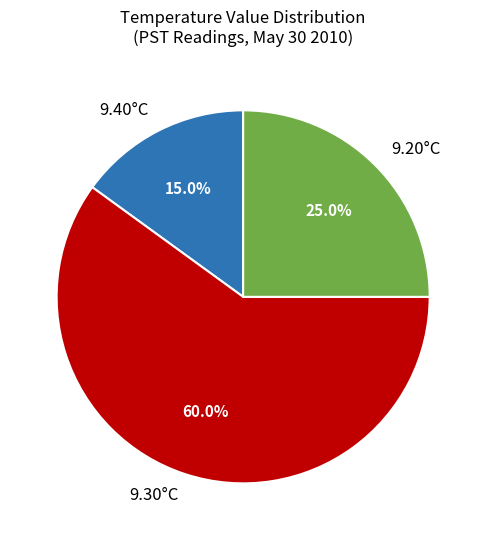

Rank the categories by value from lowest to highest.

9.40°C, 9.20°C, 9.30°C